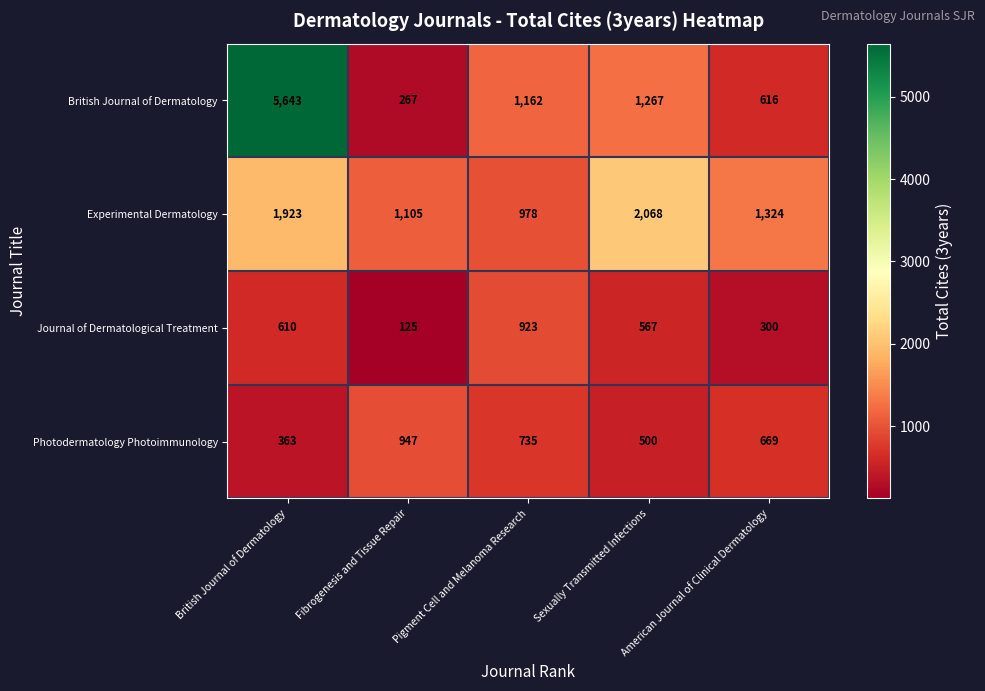

How many series are shown in this chart?

4